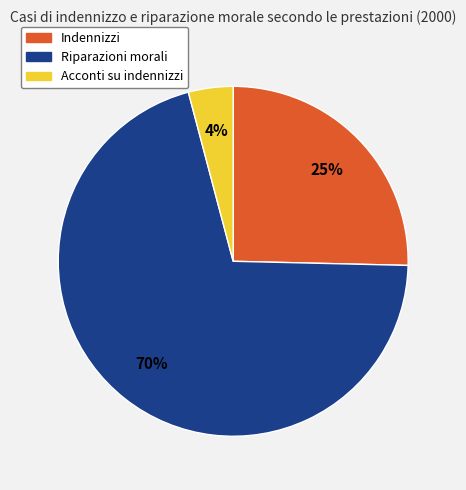

Is the sum of Riparazioni morali and Indennizzi greater than half?

Yes